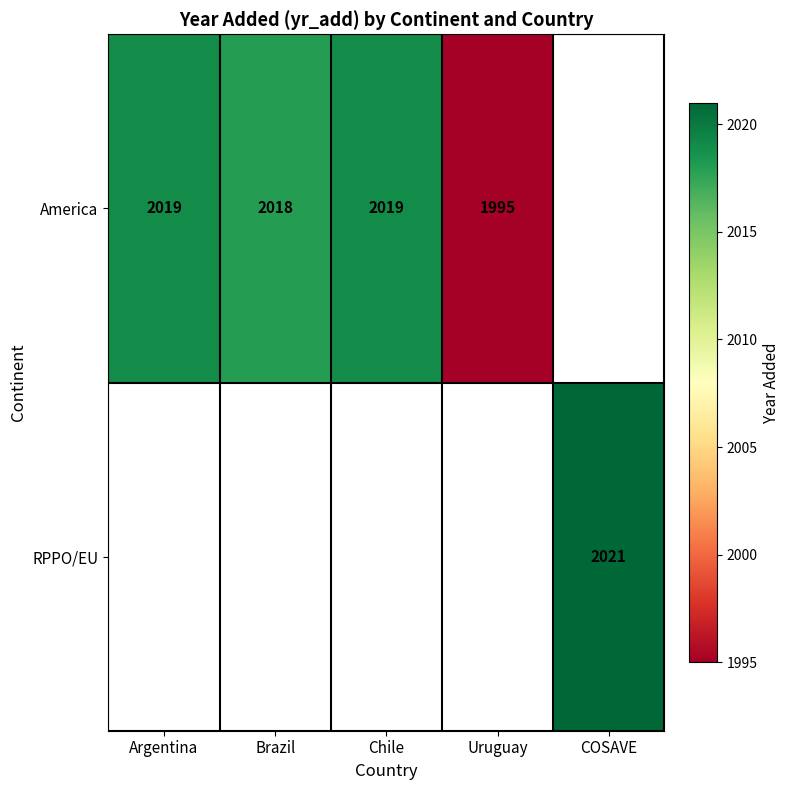

True or false: RPPO/EU has a value of 3204 at COSAVE.

False